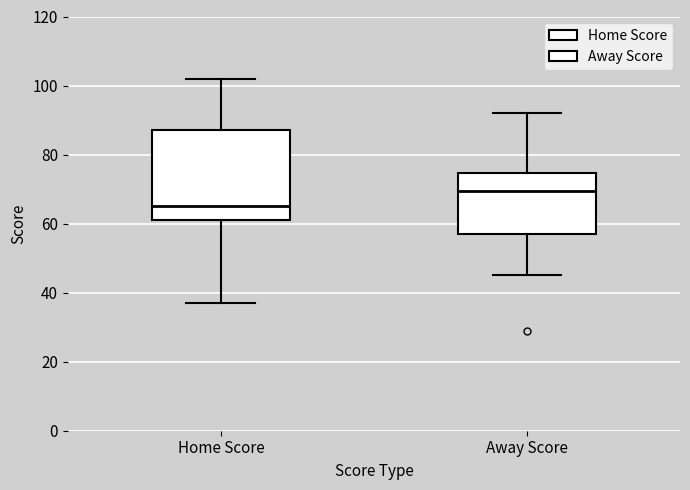

Where is the upper edge of the box for Away Score on the y-axis? The values are not printed on the chart, so give them approximately, as read against the axis.

74